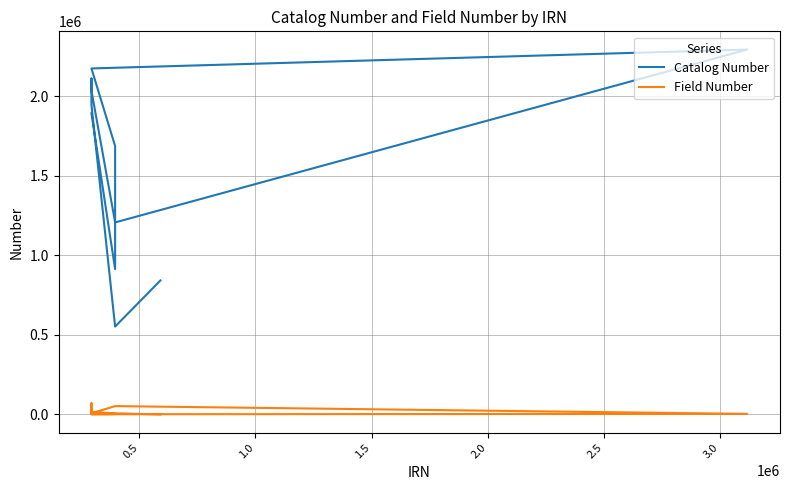

Reading left to right, what are all the values shown in this chart?

Catalog Number: 842483	552490	1947473	2114141	2036494	1207357	2294115	2175500	1687200	913785	1893749
Field Number: 0	7270	14536	72426	7342	52425	3523	1266	2205	3156	5506